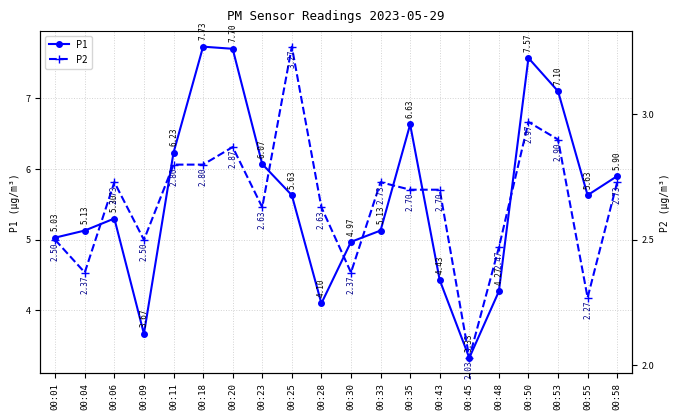

True or false: P2 has more than 1 interior local peaks.

True